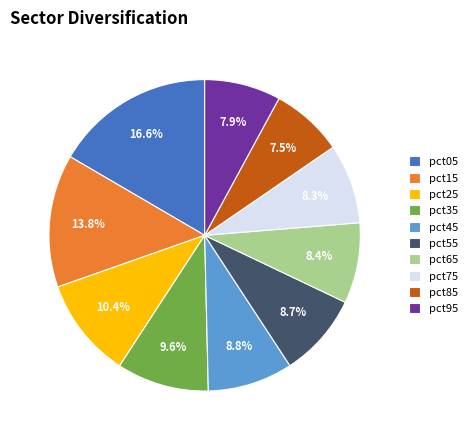

Does pct85 represent more than half of the total?

No